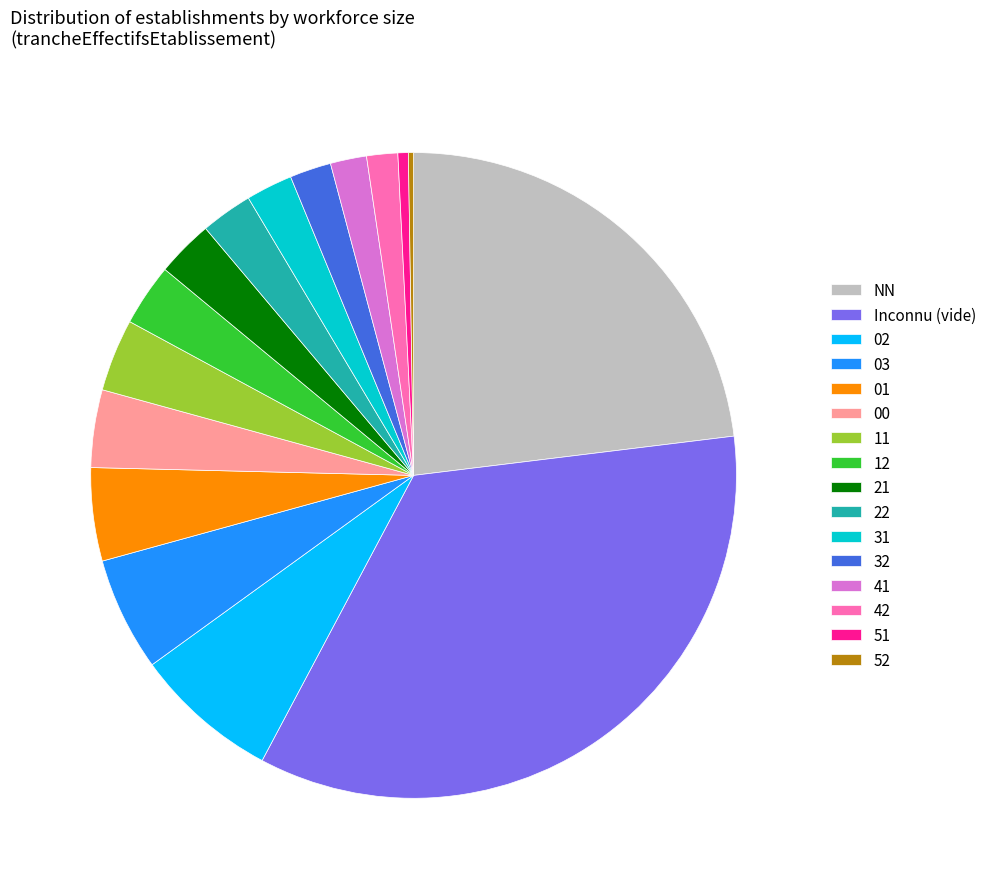

Which has a higher value, 00 or 32?

00